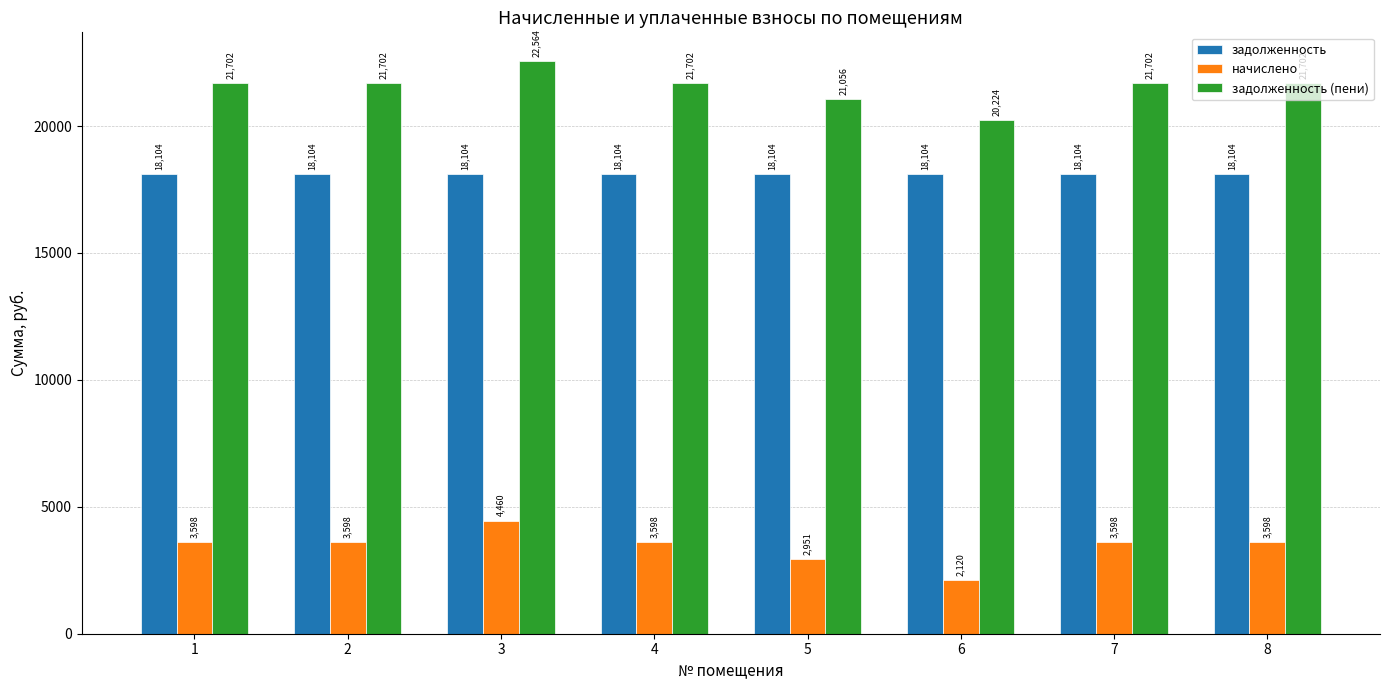

What is the approximate value of начислено at 1?

3597.7